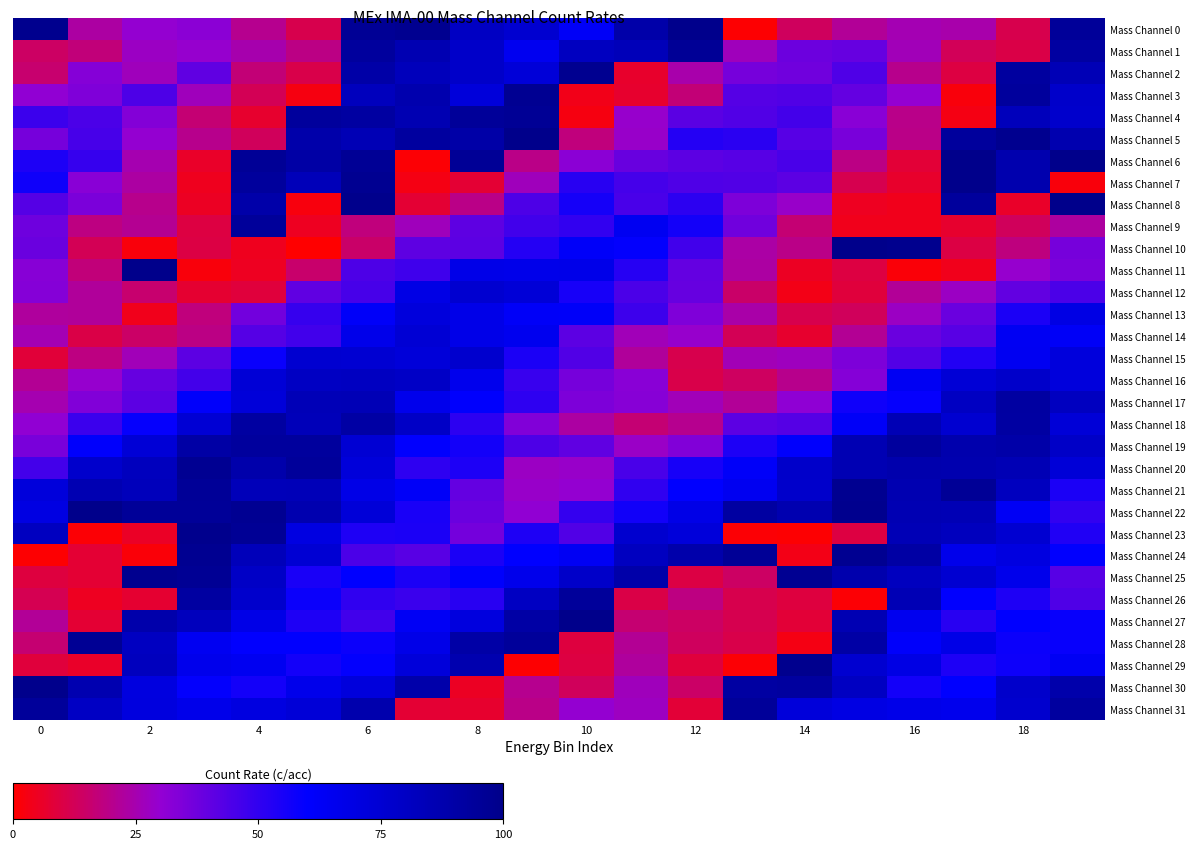

Which series has the largest total across all categories?

Mass Channel 22